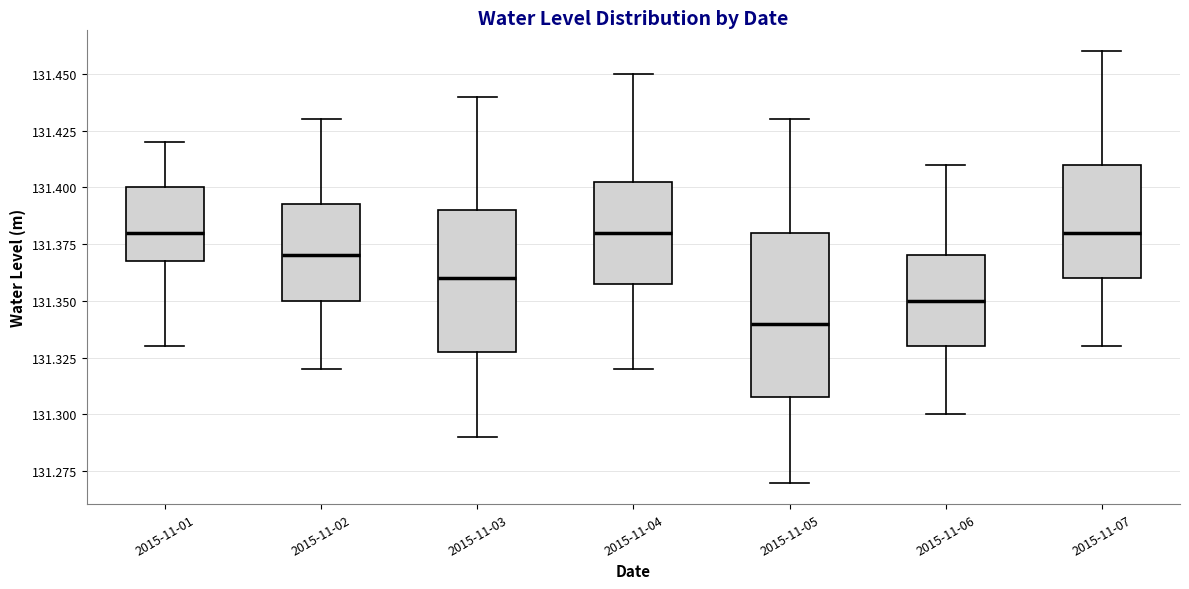

Reading left to right, read every box against the y-axis: the position of its median line, the range the box covers, and the ends of its whiskers. The values are not printed on the chart, so give them approximately, as read against the axis.

2015-11-01: median 131.380, box 131.370 to 131.400, whiskers 131.330 to 131.420
2015-11-02: median 131.370, box 131.350 to 131.395, whiskers 131.320 to 131.430
2015-11-03: median 131.360, box 131.330 to 131.390, whiskers 131.290 to 131.440
2015-11-04: median 131.380, box 131.360 to 131.405, whiskers 131.320 to 131.450
2015-11-05: median 131.340, box 131.310 to 131.380, whiskers 131.270 to 131.430
2015-11-06: median 131.350, box 131.330 to 131.370, whiskers 131.300 to 131.410
2015-11-07: median 131.380, box 131.360 to 131.410, whiskers 131.330 to 131.460